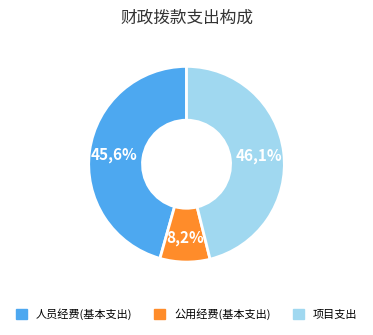

How many slices are in this pie chart?

3